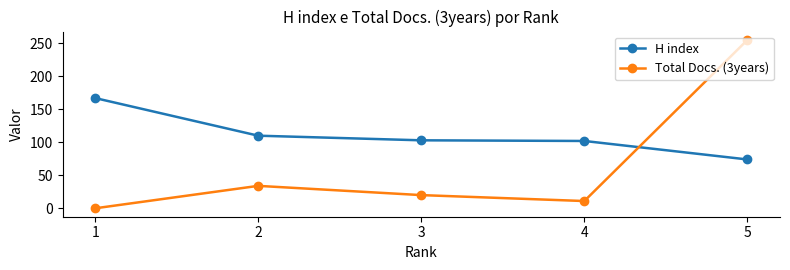

List the labels in order of Total Docs. (3years) value, smallest first.

1, 4, 3, 2, 5